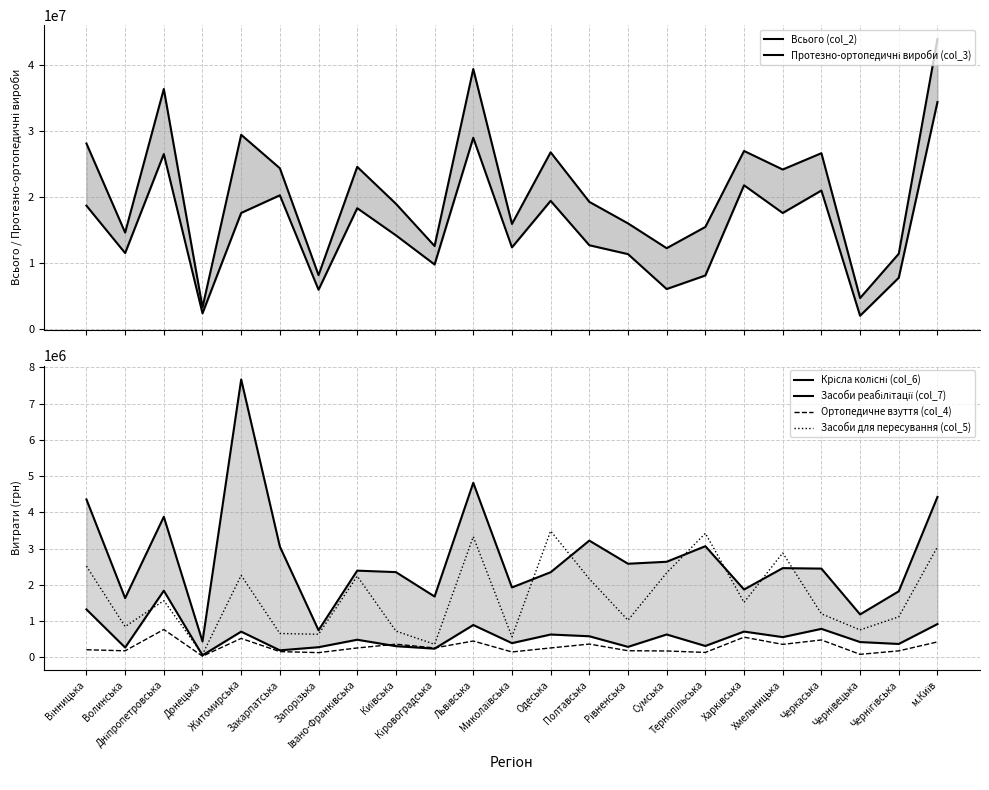

What is the difference between the maximum and minimum values in the Засоби реабілітації (col_7) series?

1783129